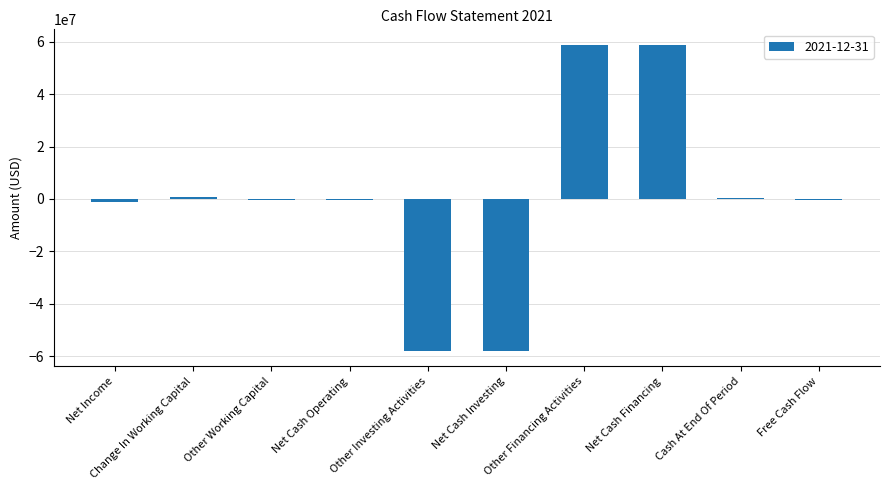

Read the value at Other Investing Activities.

-58075000